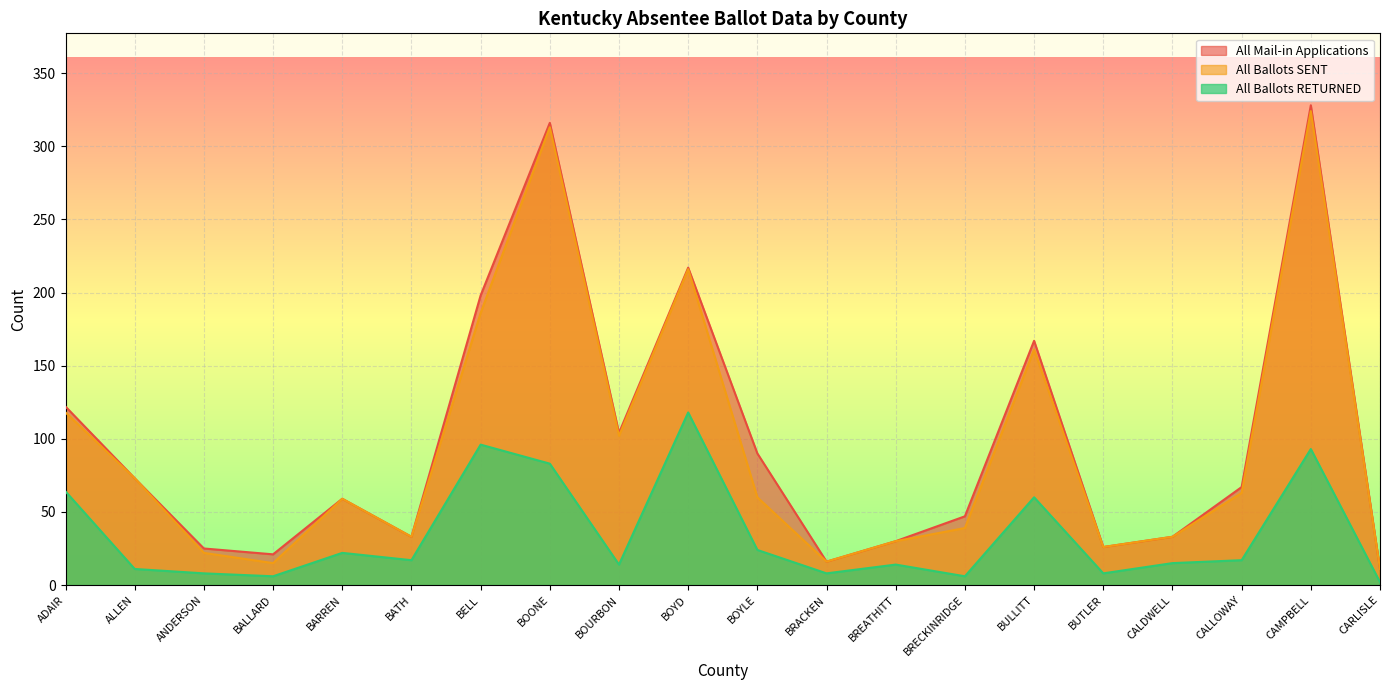

Rank the categories by All Ballots RETURNED value from lowest to highest.

CARLISLE, BALLARD, BRECKINRIDGE, ANDERSON, BRACKEN, BUTLER, ALLEN, BOURBON, BREATHITT, CALDWELL, BATH, CALLOWAY, BARREN, BOYLE, BULLITT, ADAIR, BOONE, CAMPBELL, BELL, BOYD